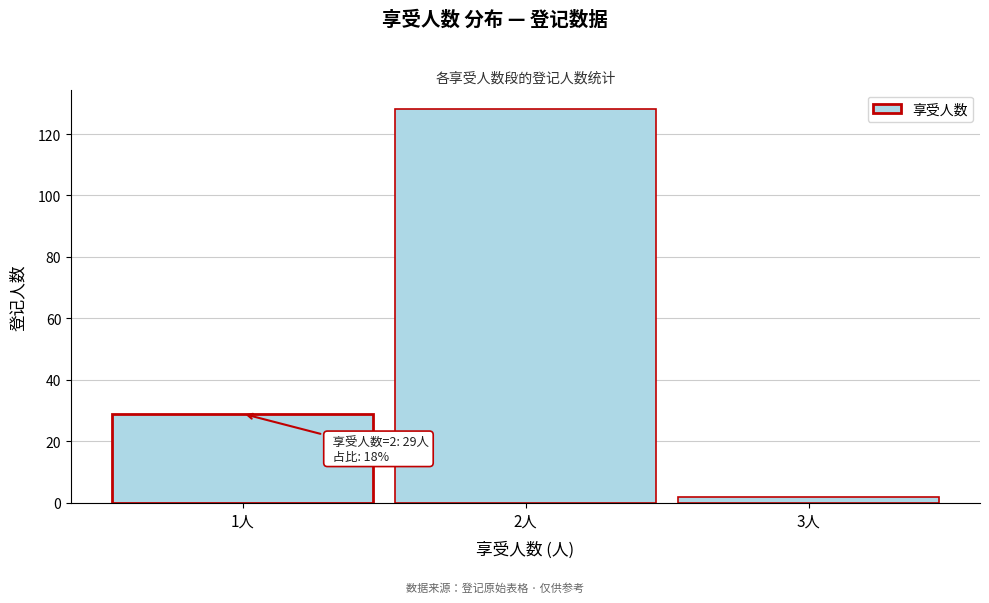

Reading left to right, transcribe all the data shown in this chart.

1人=29	2人=128	3人=2